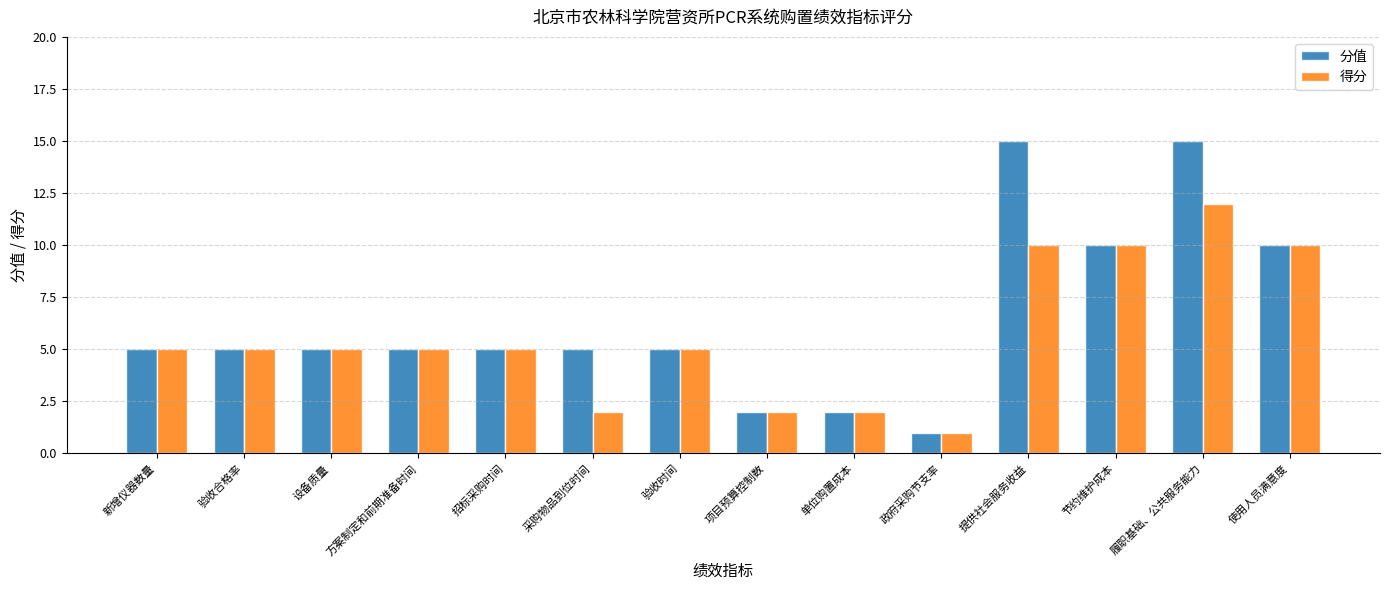

Reading left to right, extract all data points from this chart.

分值: 新增仪器数量=5	验收合格率=5	设备质量=5	方案制定和前期准备时间=5	招标采购时间=5	采购物品到位时间=5	验收时间=5	项目预算控制数=2	单位购置成本=2	政府采购节支率=1	提供社会服务收益=15	节约维护成本=10	履职基础、公共服务能力=15	使用人员满意度=10
得分: 新增仪器数量=5	验收合格率=5	设备质量=5	方案制定和前期准备时间=5	招标采购时间=5	采购物品到位时间=2	验收时间=5	项目预算控制数=2	单位购置成本=2	政府采购节支率=1	提供社会服务收益=10	节约维护成本=10	履职基础、公共服务能力=12	使用人员满意度=10